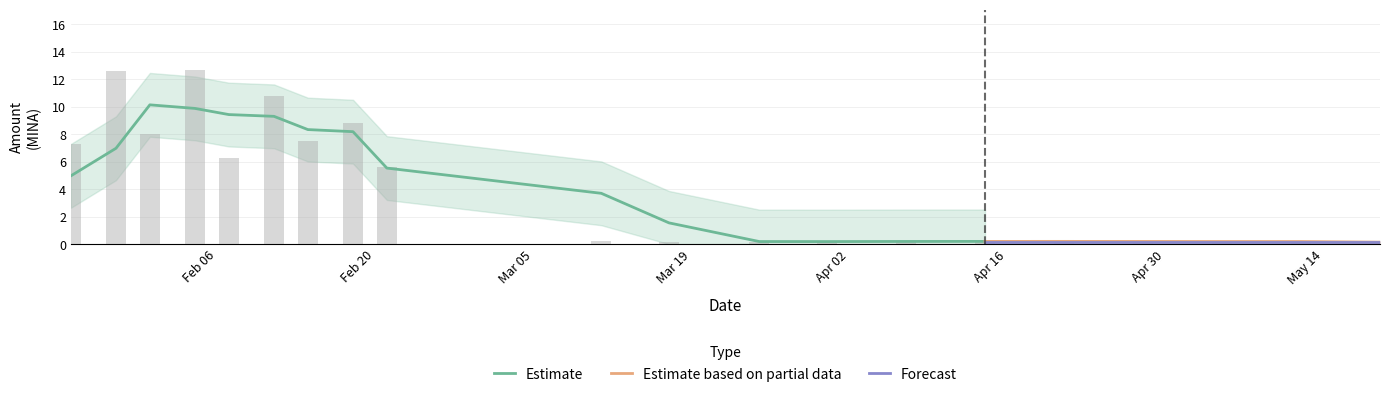

The Amount series shows 5.6 at 2024-02-21. True or false?

True